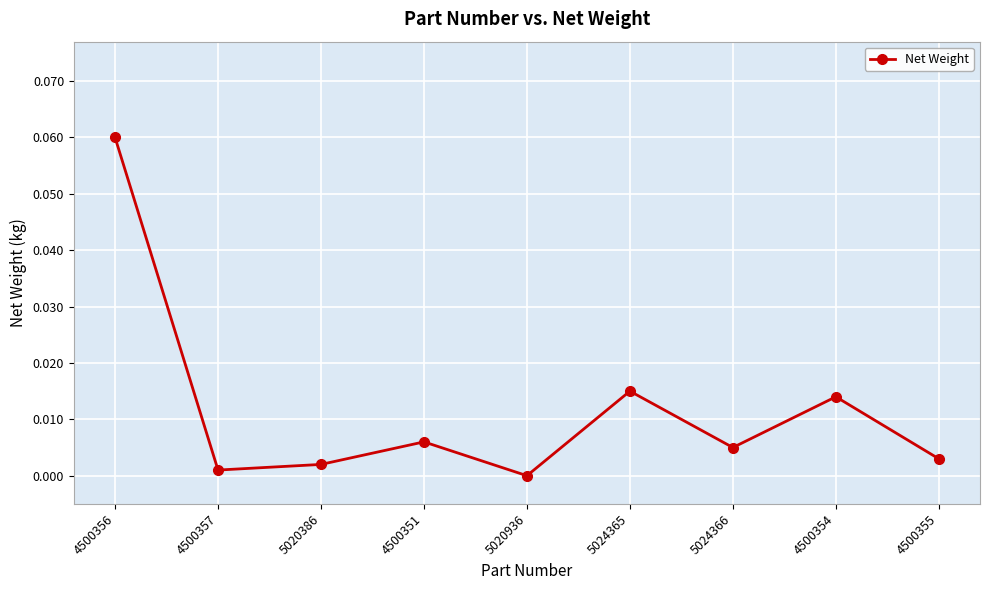

How many lines are shown in the chart?

1